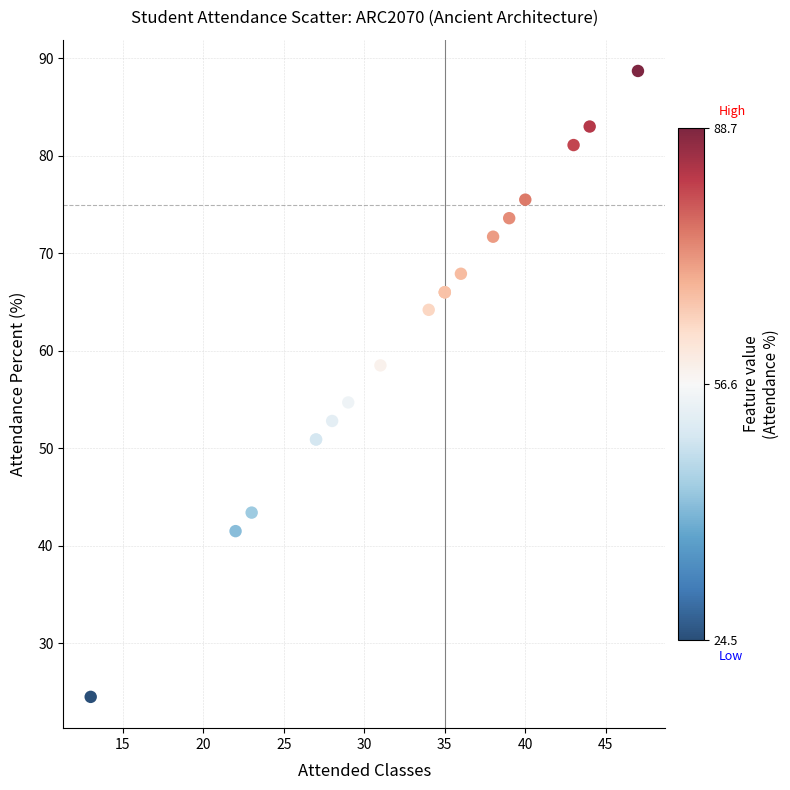

What Y value in the scatter plot is closest to 56?

54.7